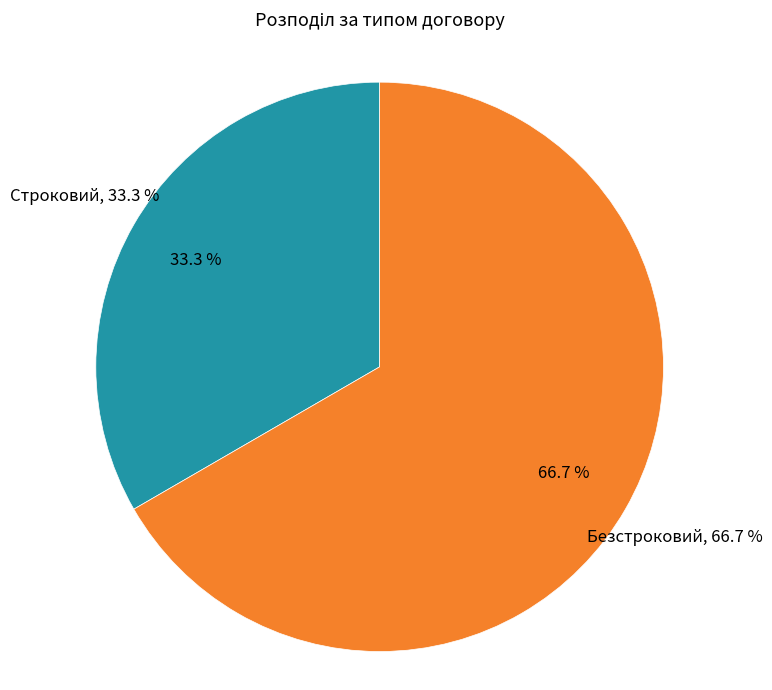

What is the largest slice in the pie chart?

Безстроковий